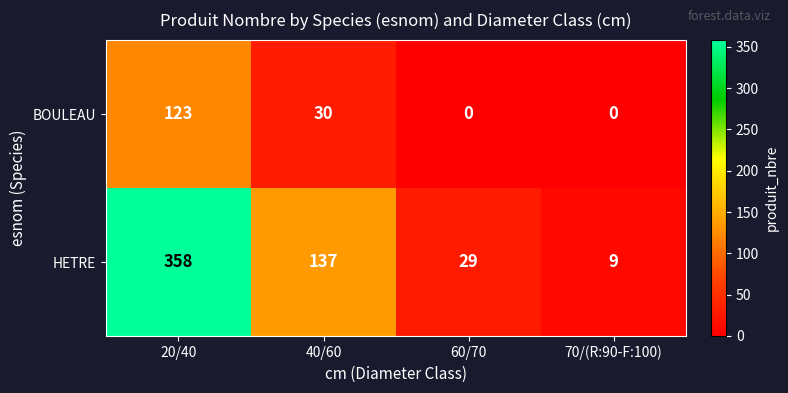

What is the maximum value shown in the chart?

358